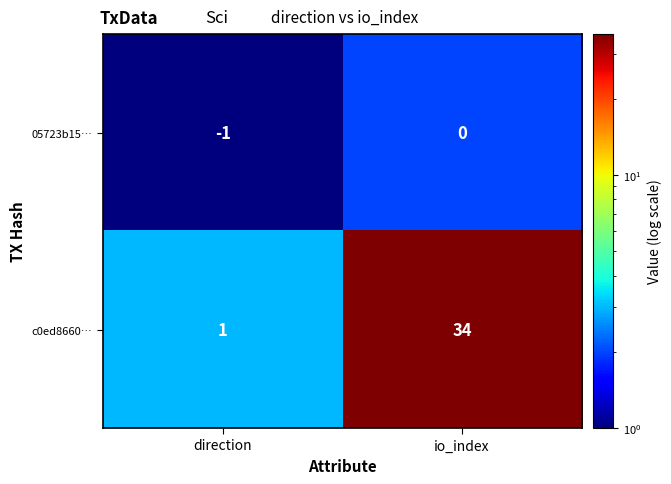

List the series in order of their overall mean, lowest first.

05723b15…, c0ed8660…